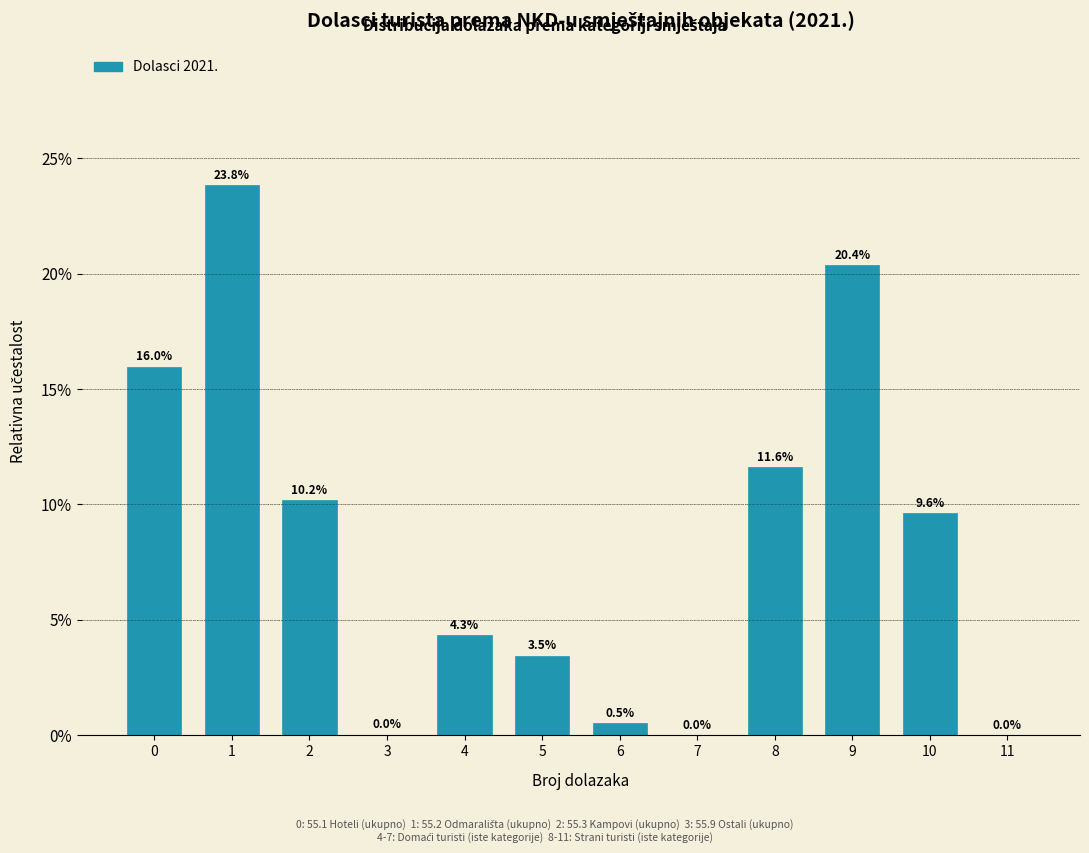

What is the maximum value shown in the chart?

23.8